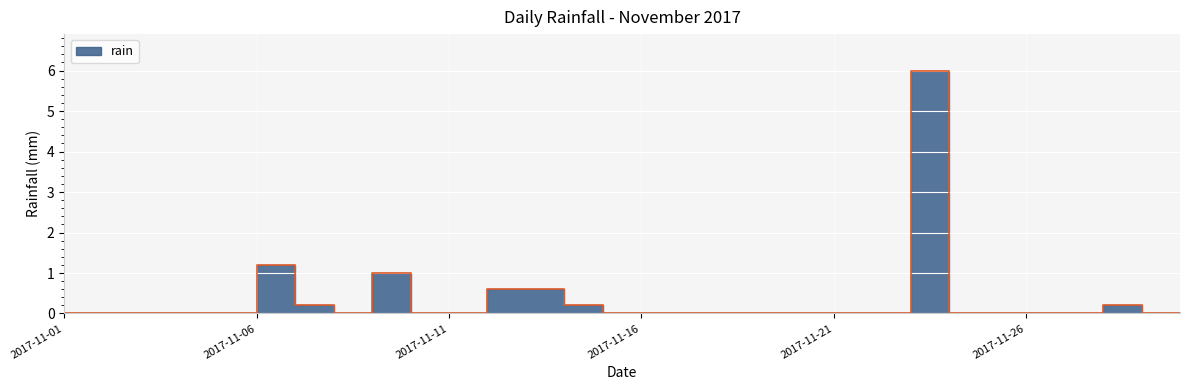

How many points are lower than both their immediate neighbors (excluding endpoints)?

1